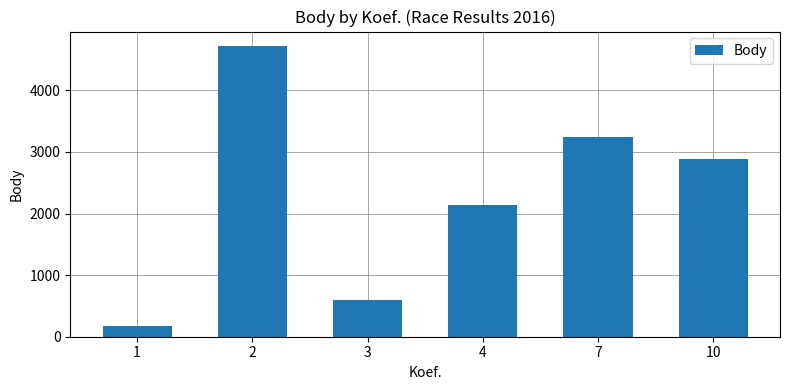

The value at 10 is 5191. True or false?

False